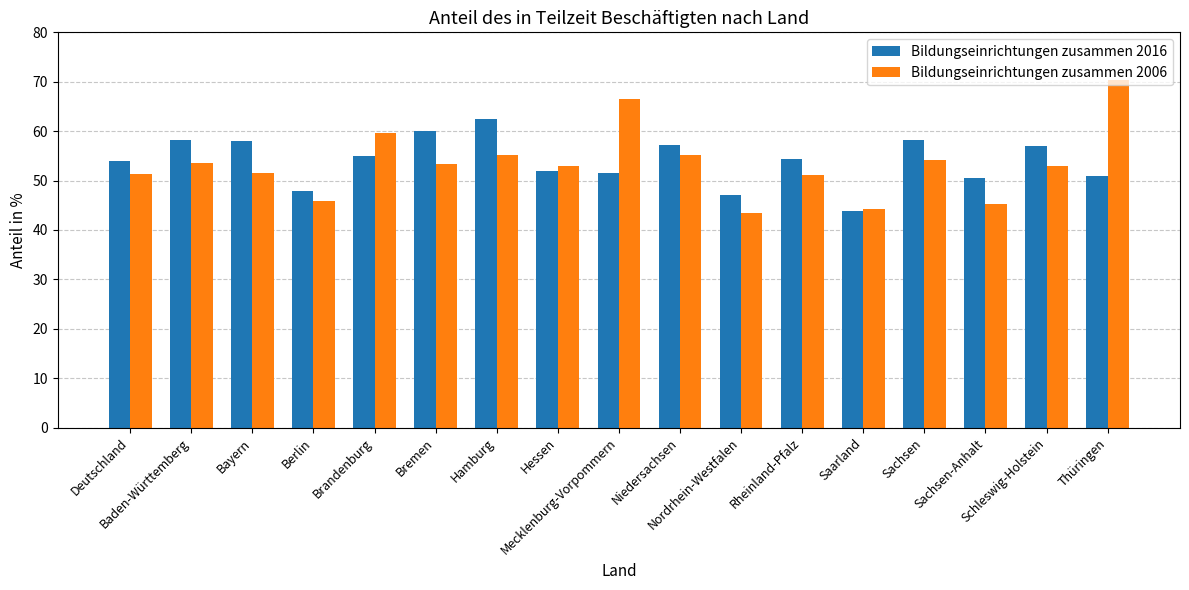

What are all the series names shown in the legend?

Bildungseinrichtungen zusammen 2016, Bildungseinrichtungen zusammen 2006